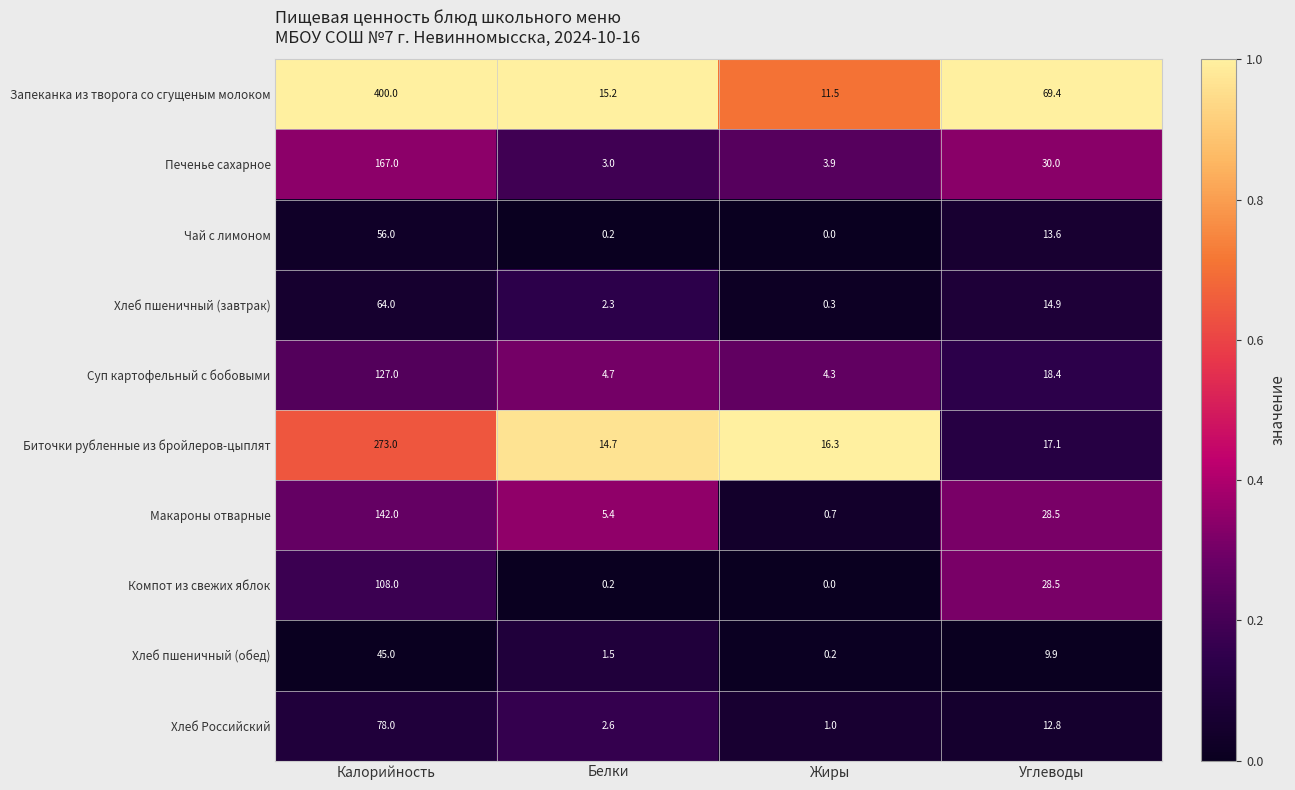

What is the approximate value of Суп картофельный с бобовыми at Калорийность?

127.0